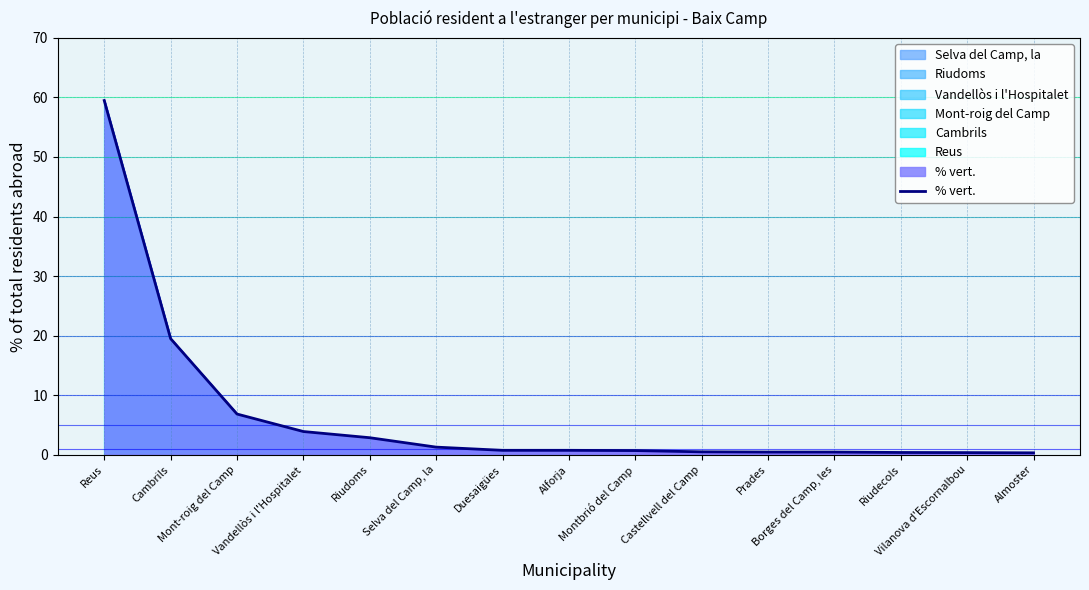

Rank the categories by value from lowest to highest.

Almoster, Vilanova d'Escornalbou, Riudecols, Prades, Borges del Camp, les, Castellvell del Camp, Montbrió del Camp, Duesaigües, Alforja, Selva del Camp, la, Riudoms, Vandellòs i l'Hospitalet, Mont-roig del Camp, Cambrils, Reus